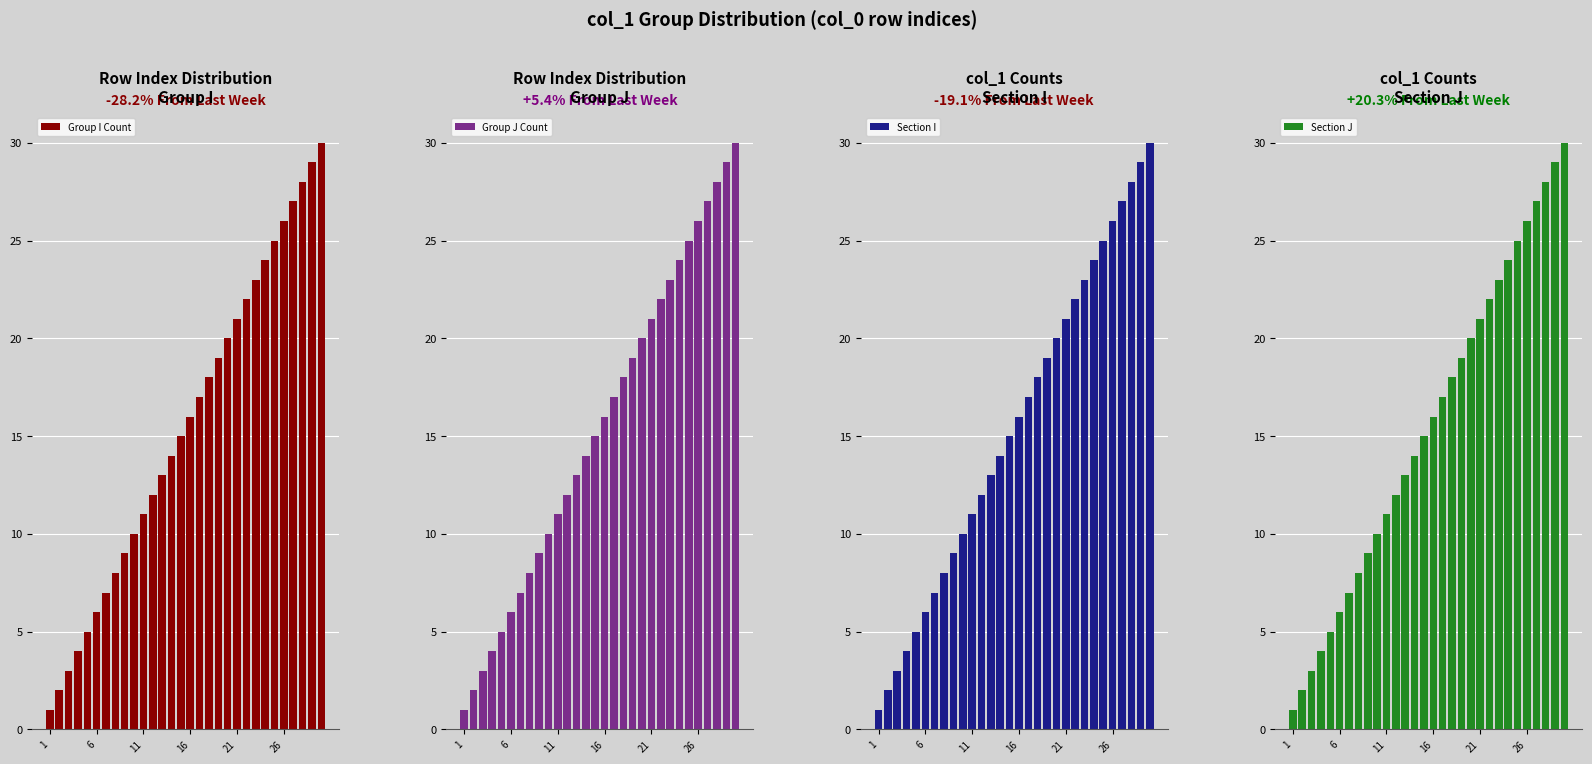

What is the difference between the maximum and minimum values in the Section I series?

29